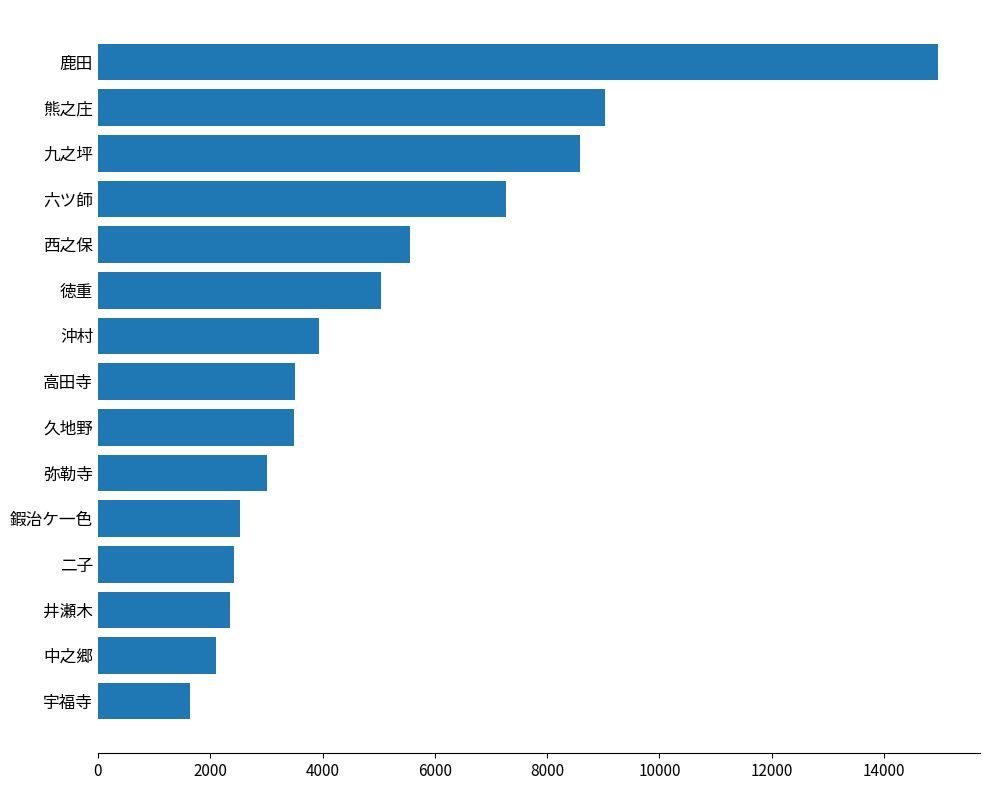

What is the change in value from 宇福寺 to 西之保?

+3914